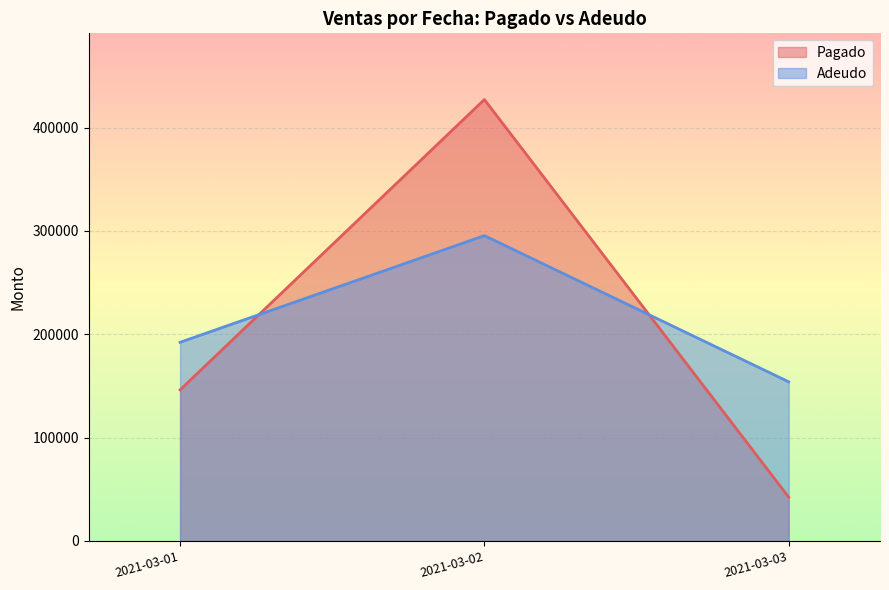

True or false: Pagado has more than 0 points higher than both neighbors.

True